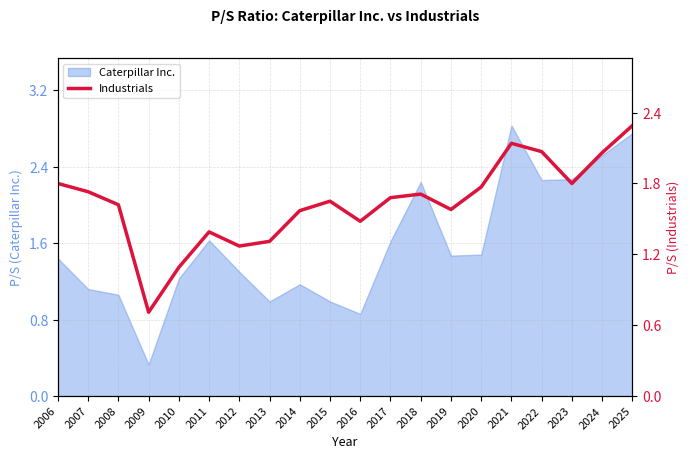

The Caterpillar Inc. series shows 0.4 at 2013. True or false?

False